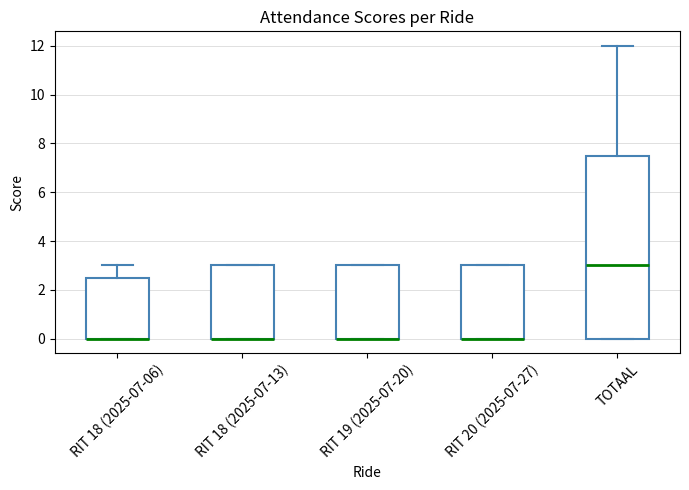

Reading left to right, read every box against the y-axis: the position of its median line, the range the box covers, and the ends of its whiskers. The values are not printed on the chart, so give them approximately, as read against the axis.

RIT 18 (2025-07-06): median 0.0 (drawn on the box's lower edge), box 0.0 to 2.6, whiskers 0.0 to 3.0
RIT 18 (2025-07-13): median 0.0 (drawn on the box's lower edge), box 0.0 to 3.0, whiskers 0.0 to 3.0
RIT 19 (2025-07-20): median 0.0 (drawn on the box's lower edge), box 0.0 to 3.0, whiskers 0.0 to 3.0
RIT 20 (2025-07-27): median 0.0 (drawn on the box's lower edge), box 0.0 to 3.0, whiskers 0.0 to 3.0
TOTAAL: median 3.0, box 0.0 to 7.6, whiskers 0.0 to 12.0